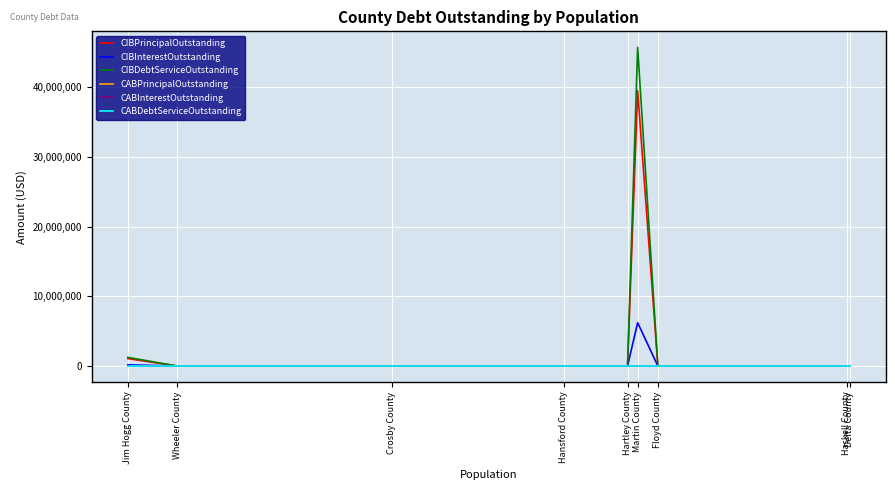

Is it true that CIBPrincipalOutstanding equals 269219 at Jim Hogg County?

False